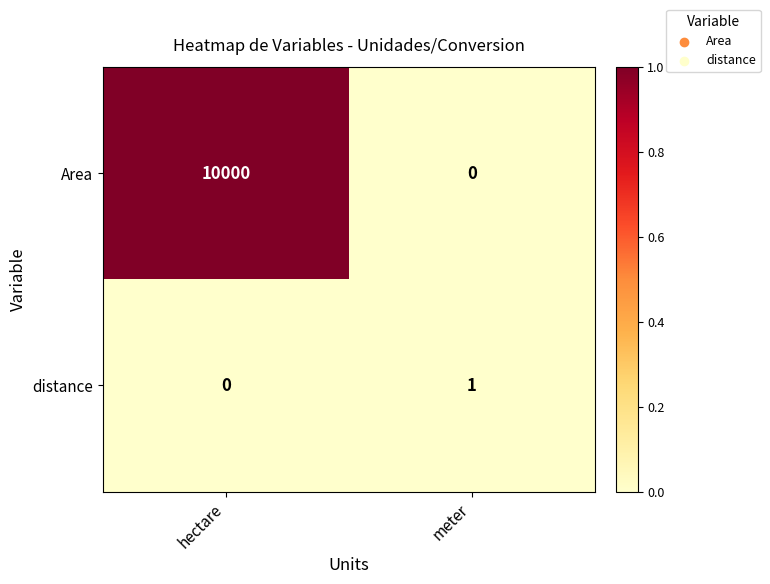

How many values in distance are above zero?

1